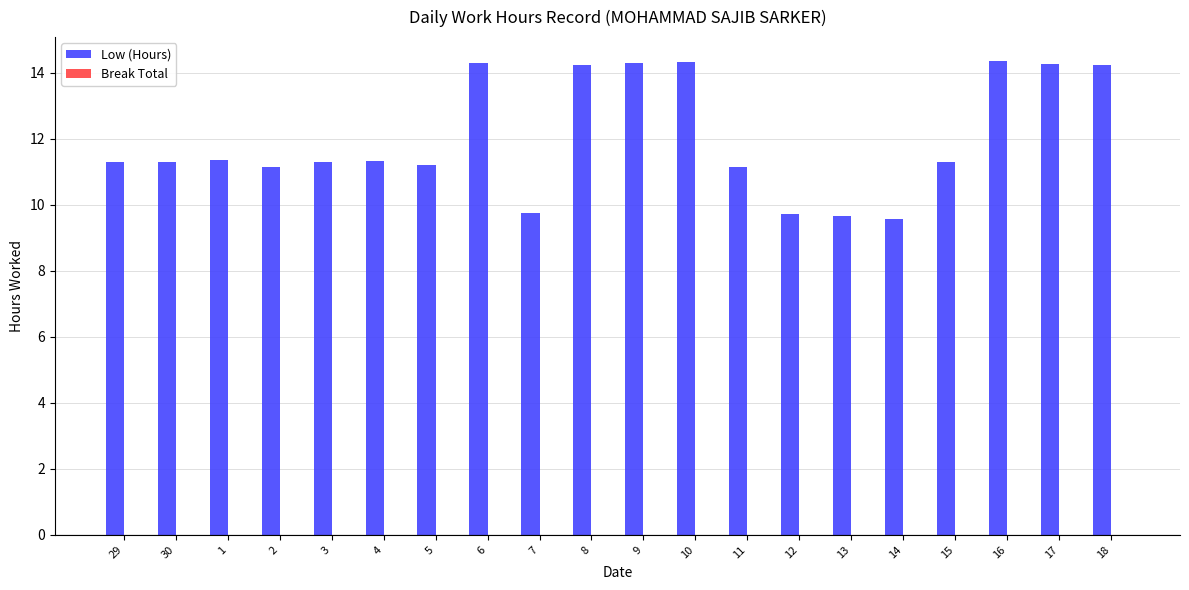

What is the minimum value shown in the chart?

9.6